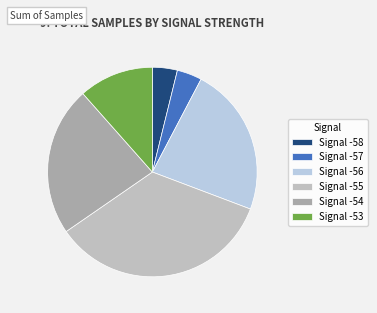

Count the number of slices in the pie.

6